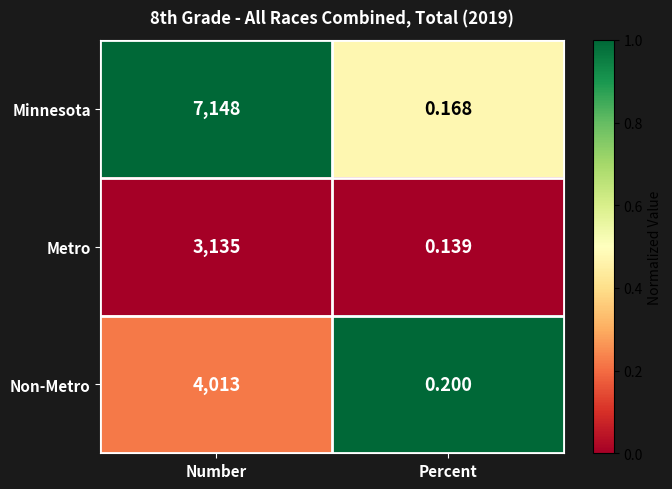

Which series has the largest total across all categories?

Minnesota